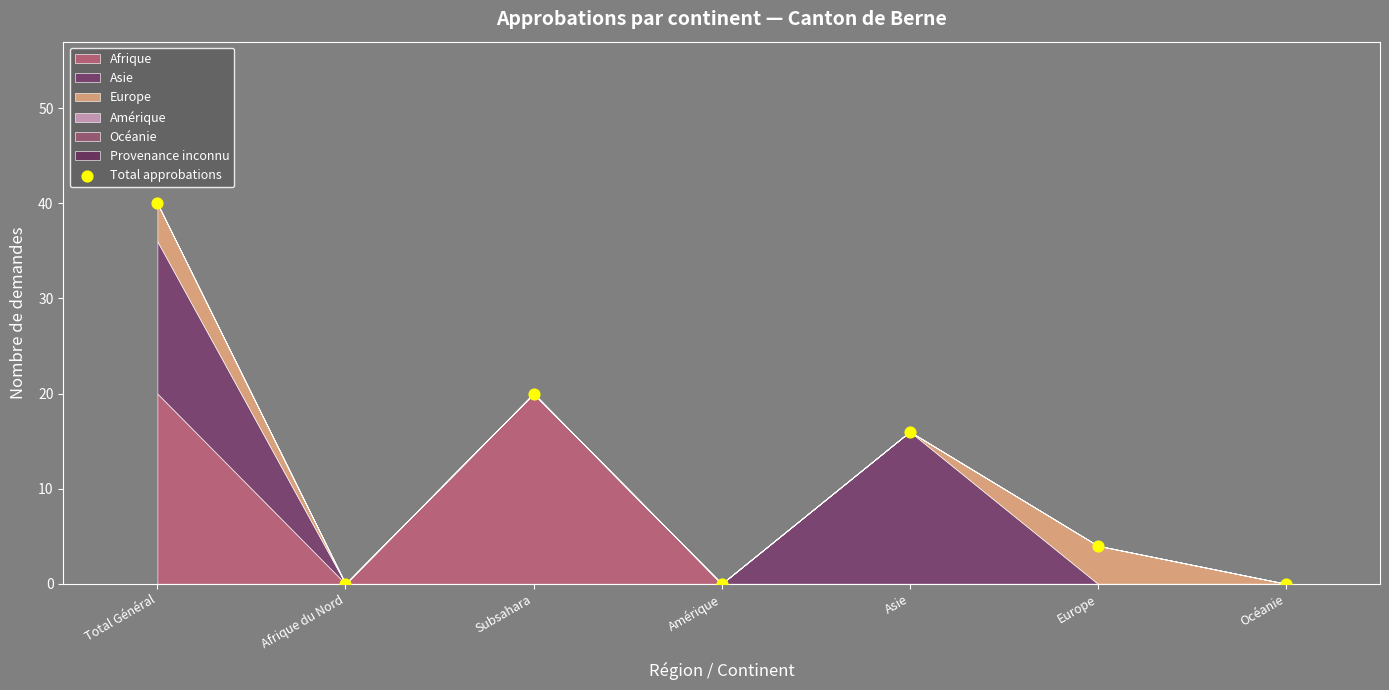

What is the range of Y values (max minus min)?

40